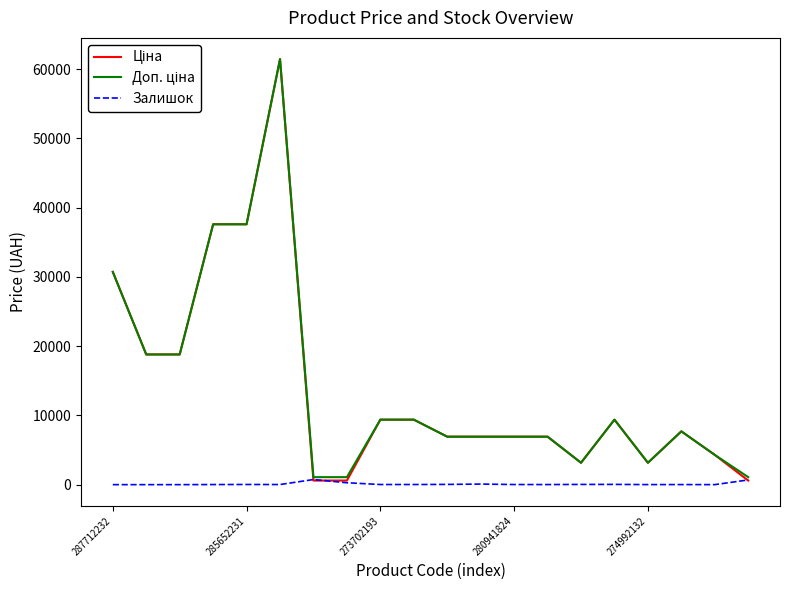

What is the maximum value shown in the chart?

61434.3